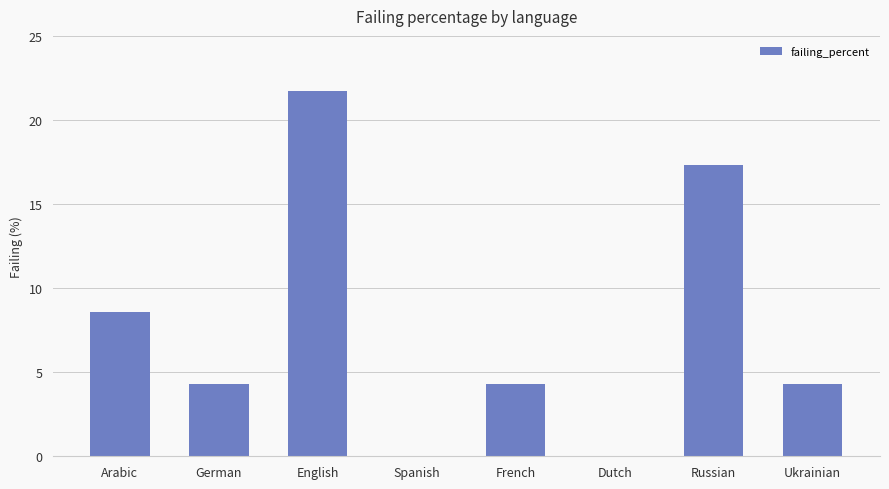

Count the number of values greater than 4.

6